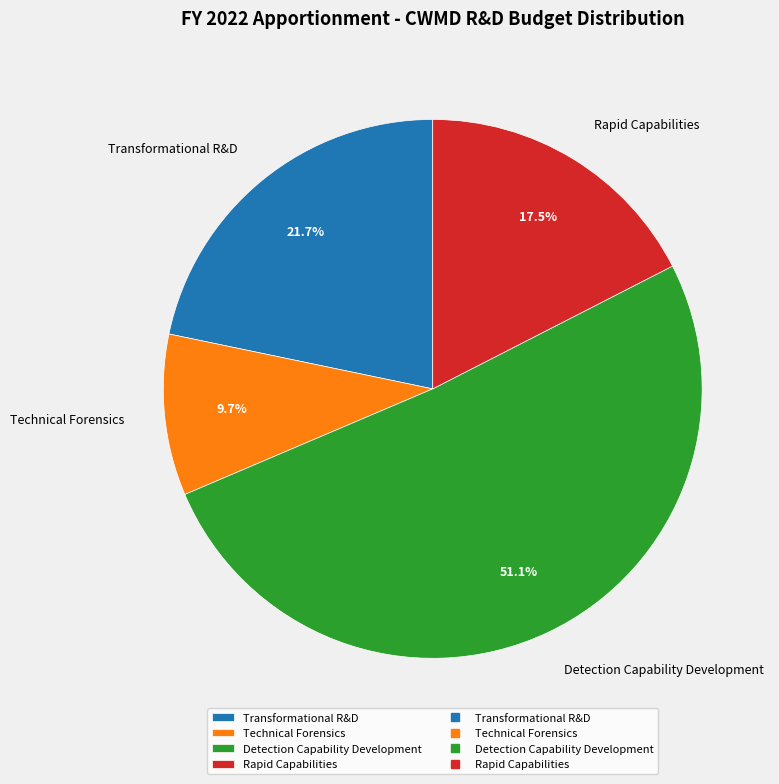

What percentage is NOT represented by Transformational R&D?

78.3%